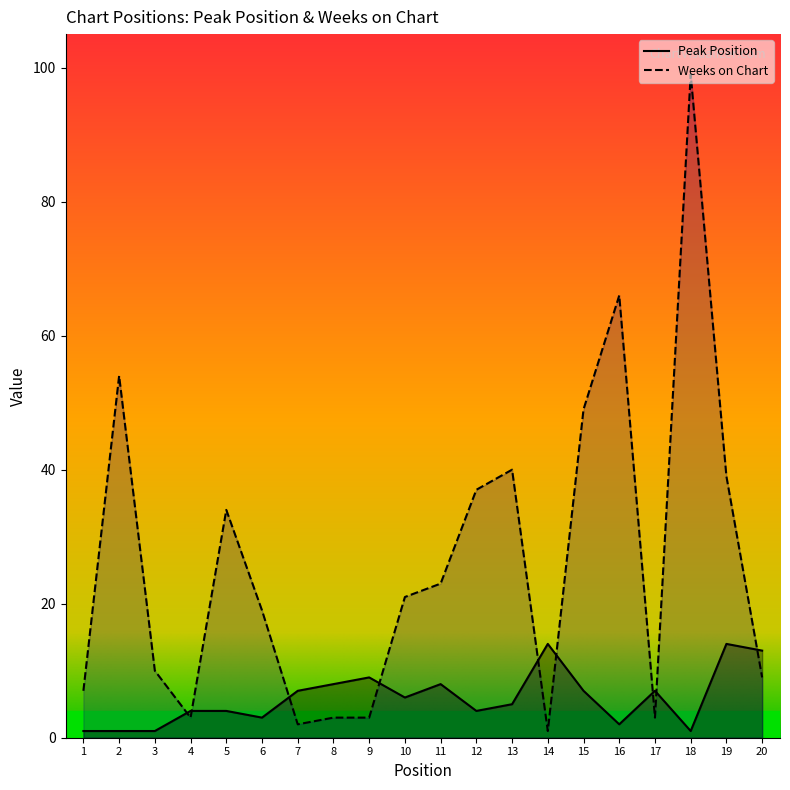

What is the maximum value for Weeks on Chart?

99